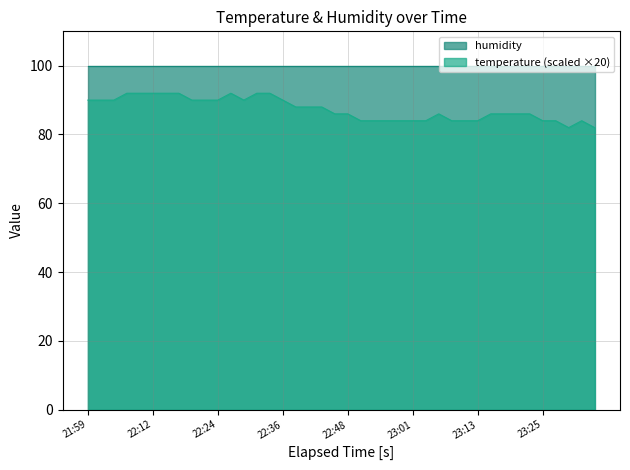

Reading left to right, list all the values displayed in this chart.

21:59=90.0	22:02=90.0	22:04=90.0	22:07=92.0	22:09=92.0	22:12=92.0	22:14=92.0	22:16=92.0	22:19=90.0	22:21=90.0	22:24=90.0	22:26=92.0	22:29=90.0	22:31=92.0	22:34=92.0	22:36=90.0	22:38=88.0	22:41=88.0	22:43=88.0	22:46=86.0	22:48=86.0	22:51=84.0	22:53=84.0	22:56=84.0	22:58=84.0	23:01=84.0	23:03=84.0	23:06=86.0	23:08=84.0	23:10=84.0	23:13=84.0	23:15=86.0	23:18=86.0	23:20=86.0	23:23=86.0	23:25=84.0	23:28=84.0	23:30=82.0	23:33=84.0	23:35=82.0